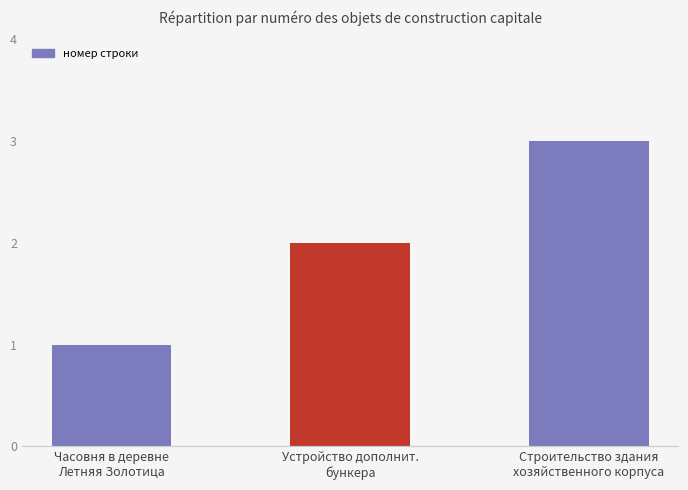

Reading left to right, what are all the values shown in this chart?

1	2	3